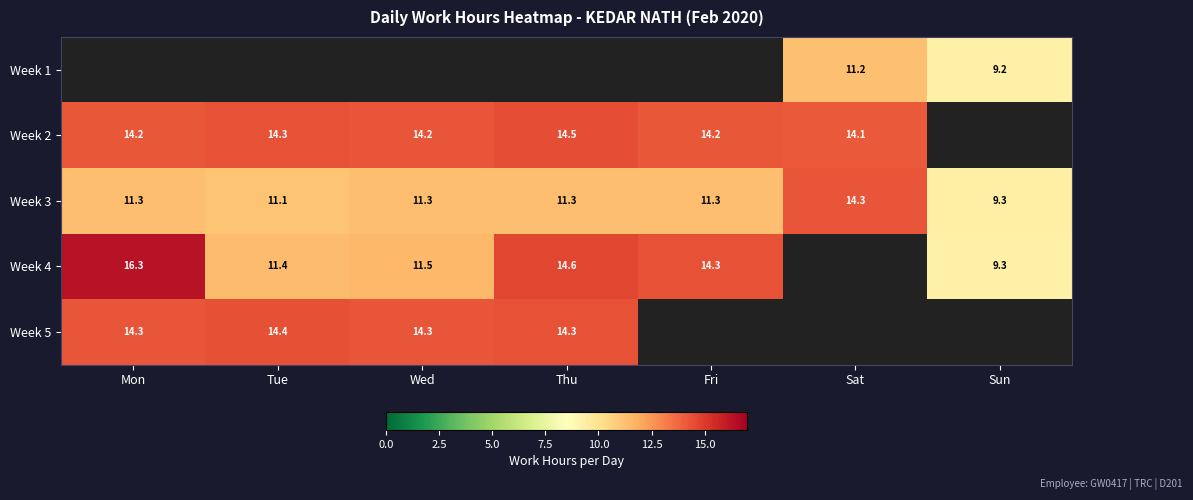

The Week 2 series shows 9.5 at Mon. True or false?

False